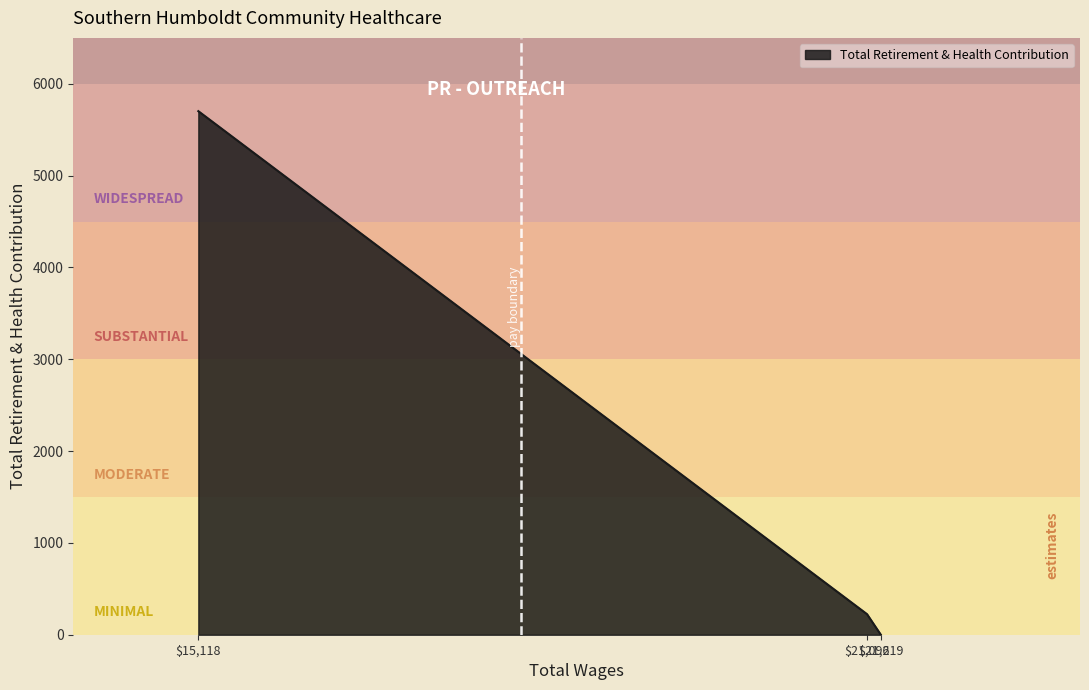

How many categories are shown in the chart?

3